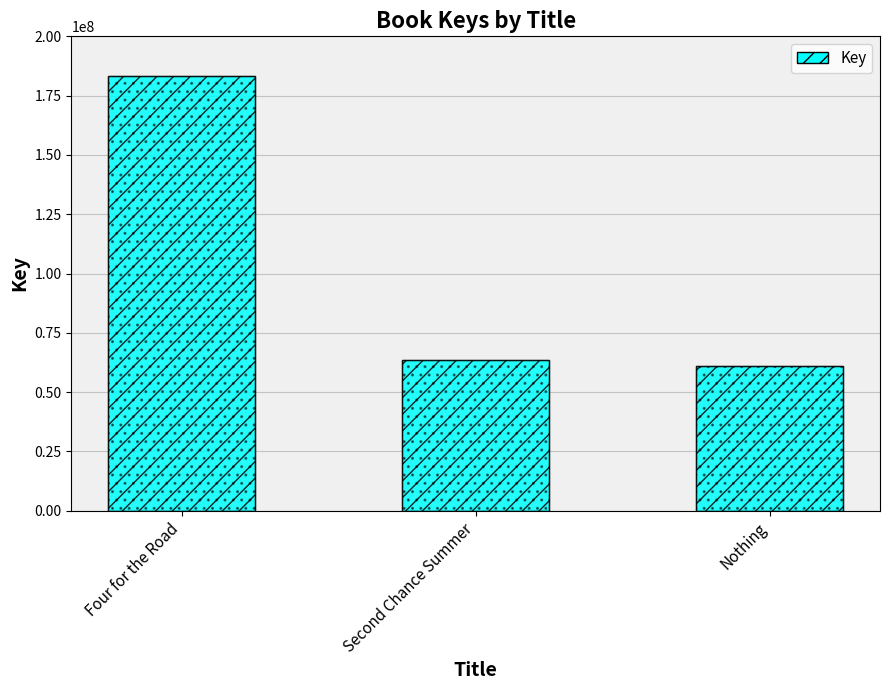

List the labels in order of value, smallest first.

Nothing, Second Chance Summer, Four for the Road